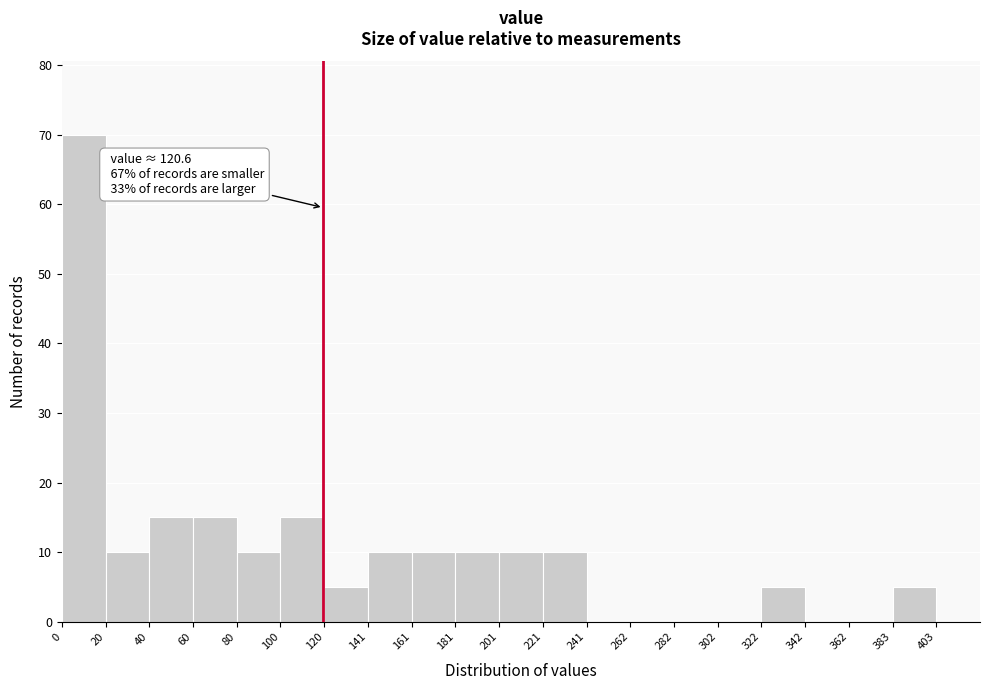

Which range on the x-axis has the tallest bar?

0 to 20